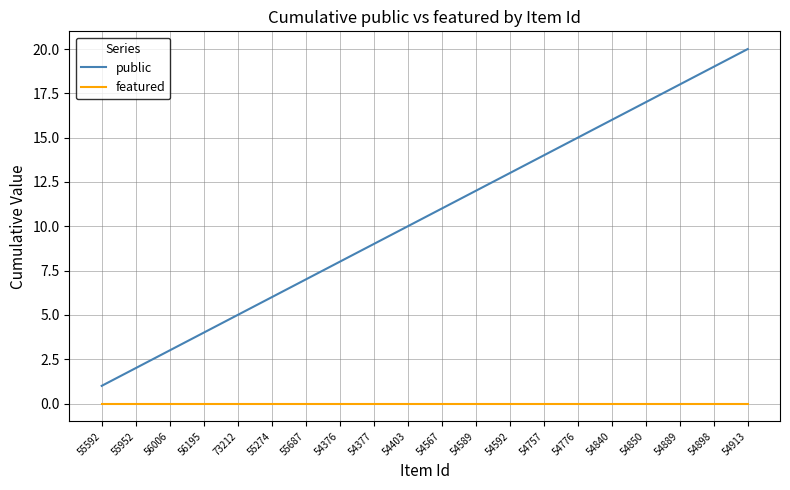

True or false: public and featured intersect in this chart.

False